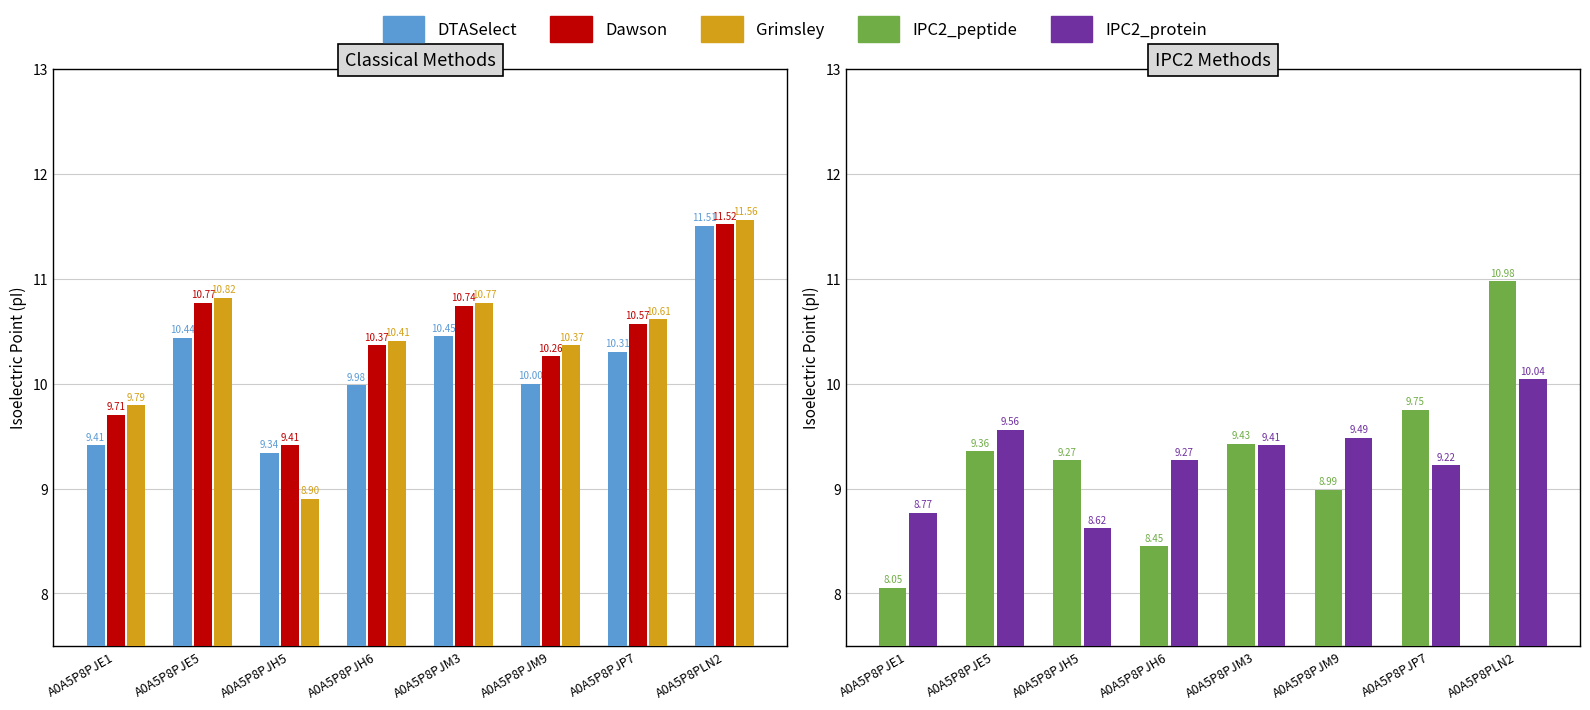

What is the difference between the maximum and minimum values in the Dawson series?

2.1